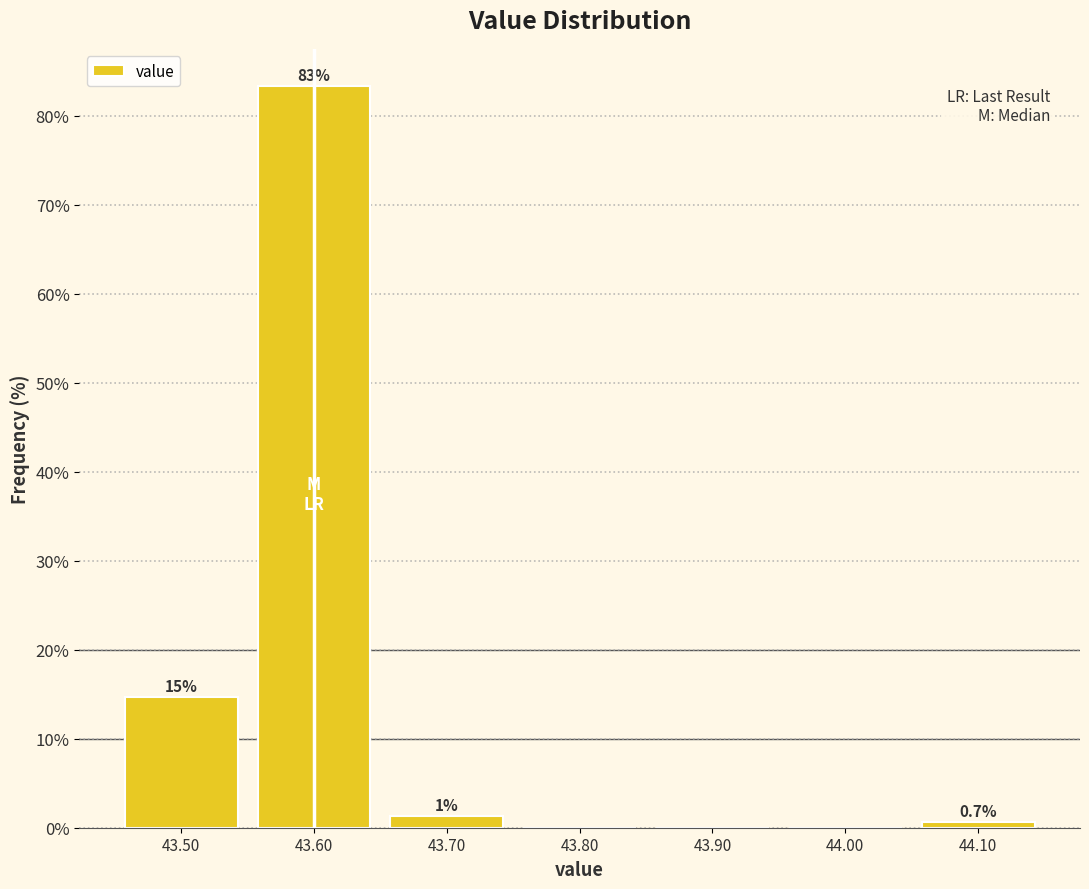

Over which range of the x-axis is the bar tallest?

43.55 to 43.65